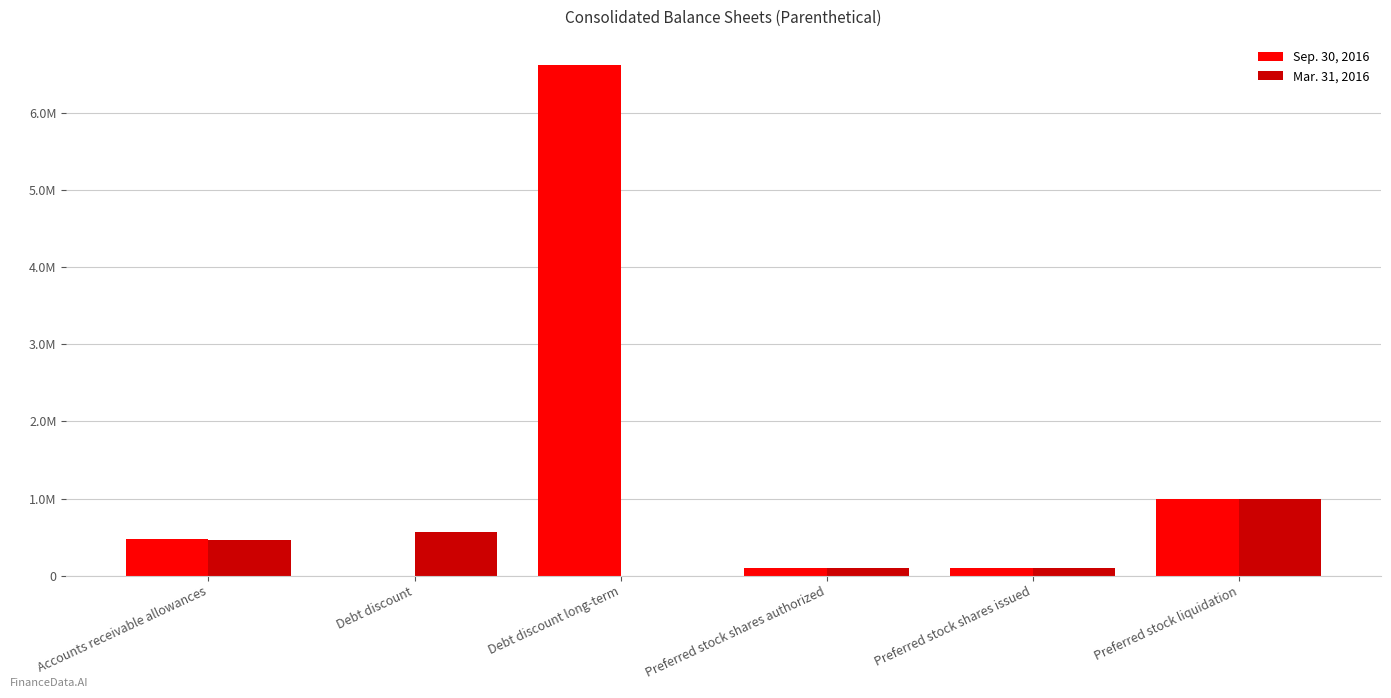

What are all the series names shown in the legend?

Sep. 30, 2016, Mar. 31, 2016